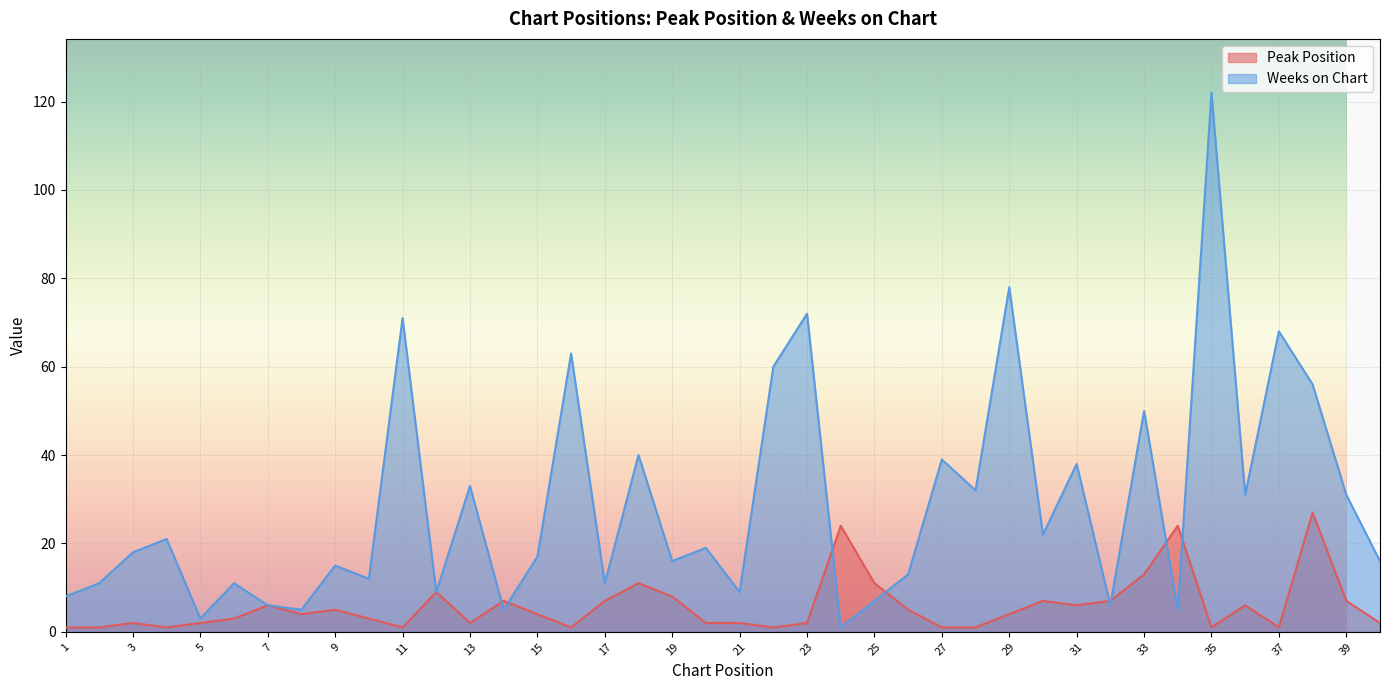

Between 26 and 11, which is larger?

26